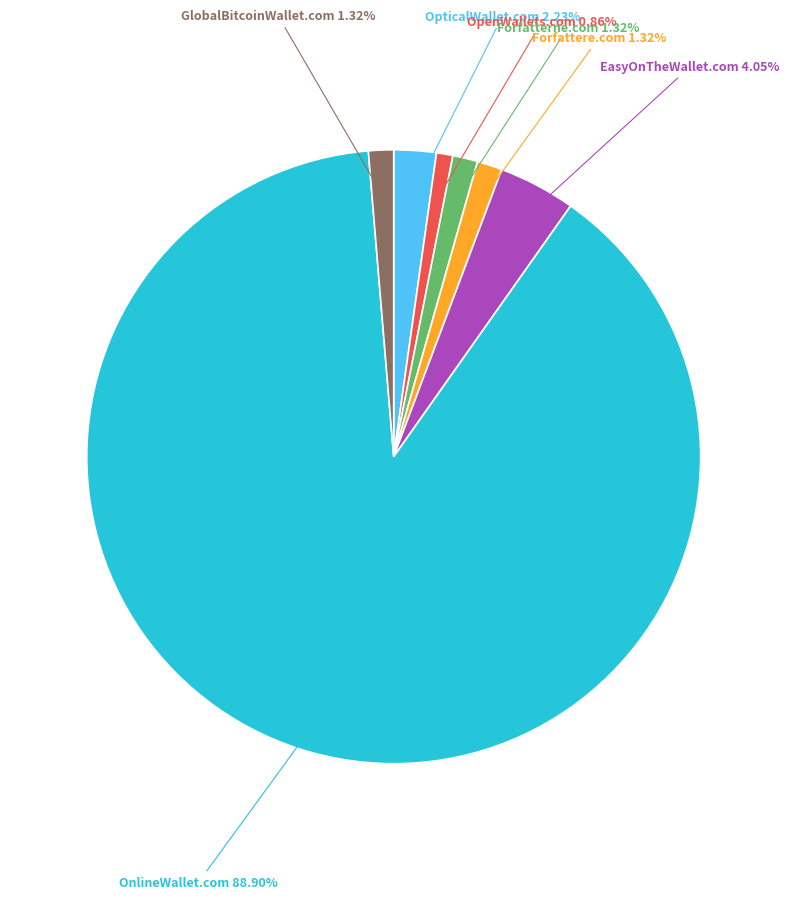

How many slices are in this pie chart?

7